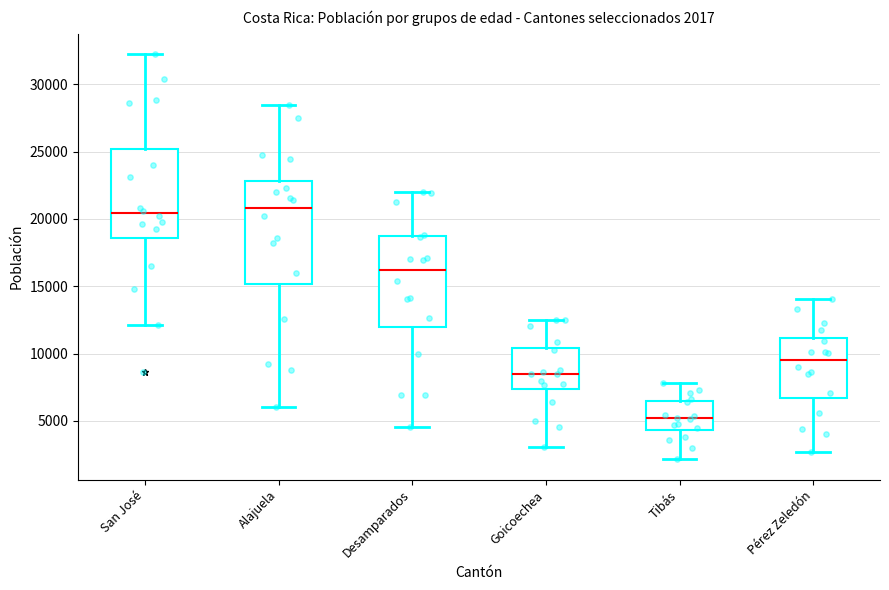

Comparing the boxes themselves (not the whiskers), which one is the tallest?

Alajuela